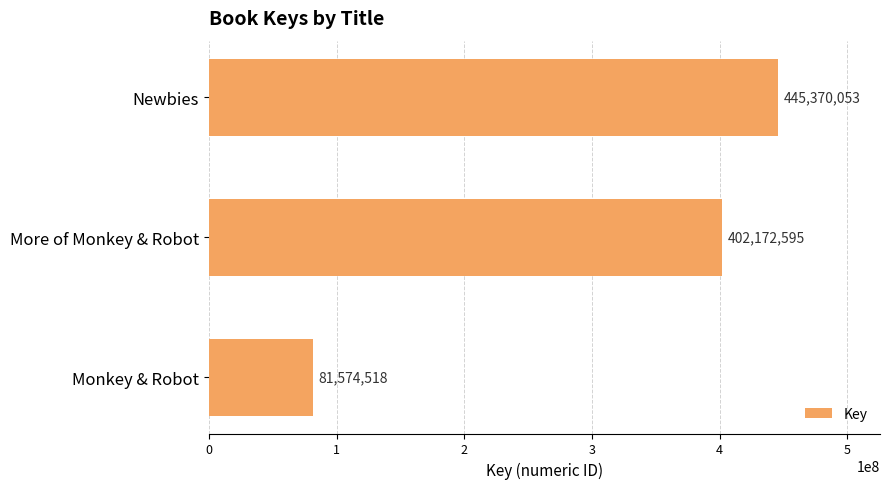

What is the ratio of the value at Newbies to the value at More of Monkey & Robot?

1.1